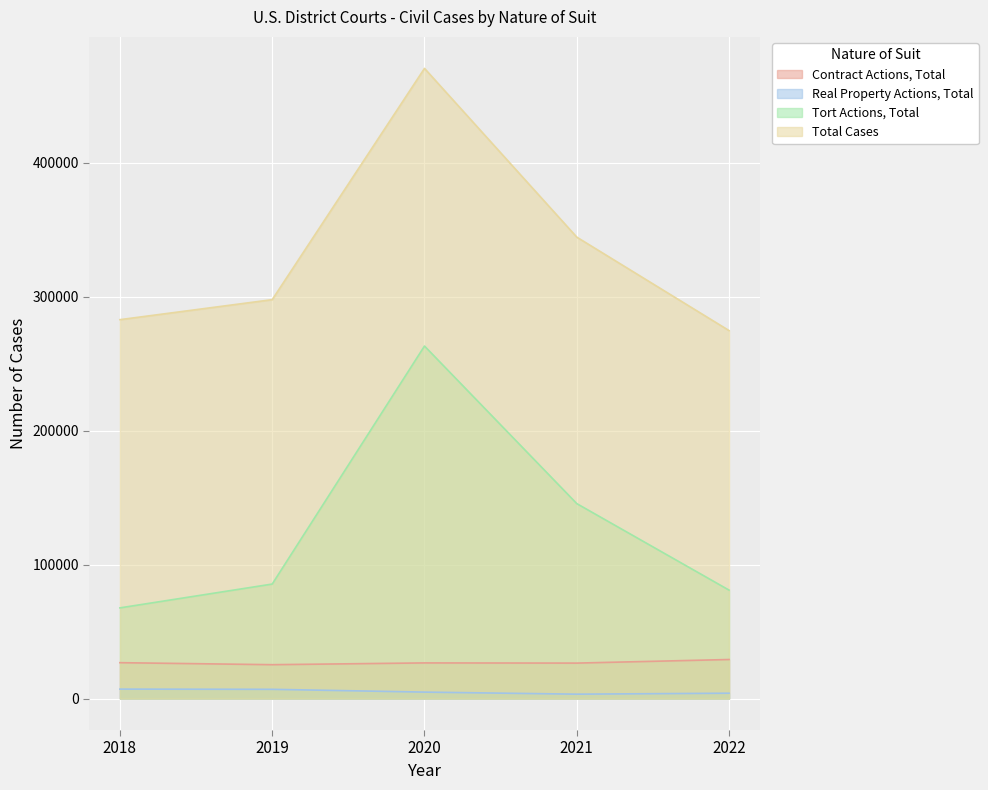

What is the value of the Total Cases point at the 2nd from the left?

297877